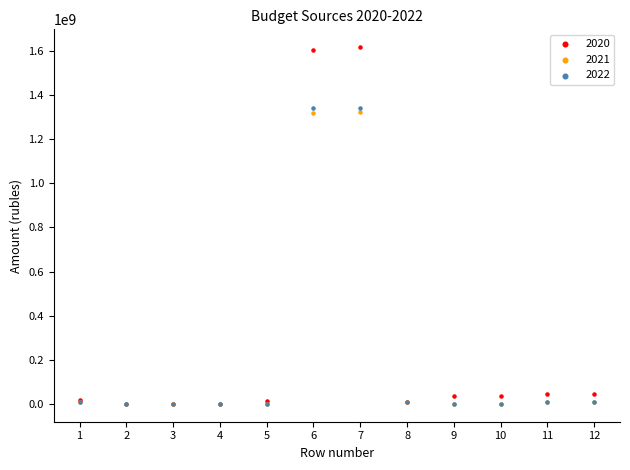

What are all the series names shown in the legend?

2020, 2021, 2022